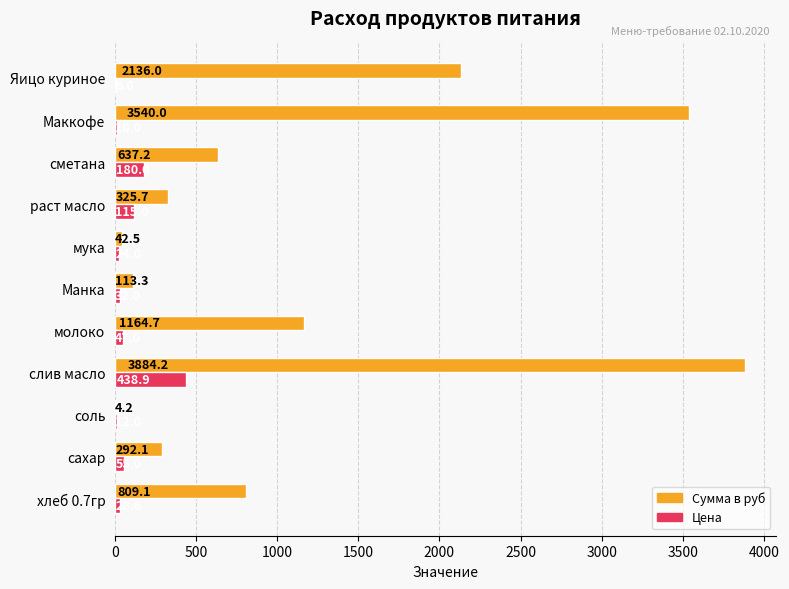

What is the average value of the Цена series?

86.2